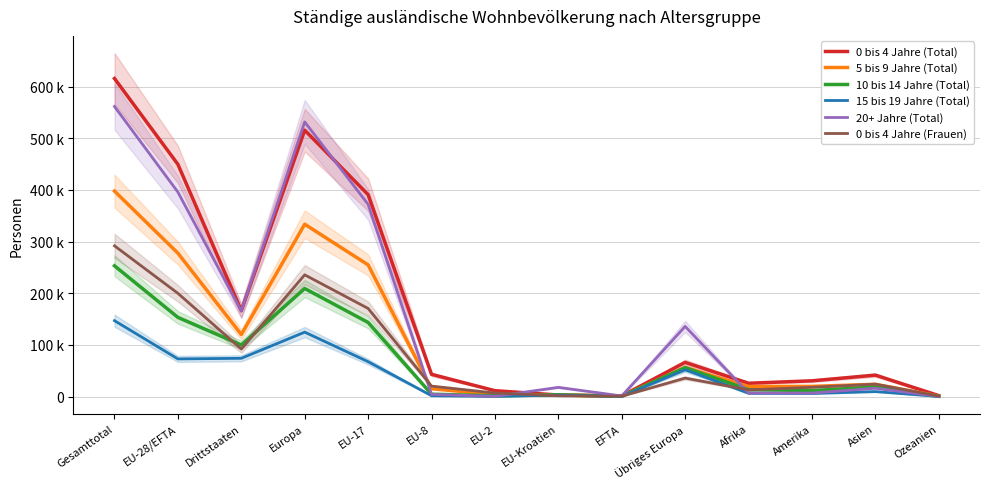

Rank the categories by 20+ Jahre (Total) value from highest to lowest.

Gesamttotal, Europa, EU-28/EFTA, EU-17, Drittstaaten, Übriges Europa, EU-Kroatien, Asien, Afrika, Amerika, EU-8, EFTA, EU-2, Ozeanien